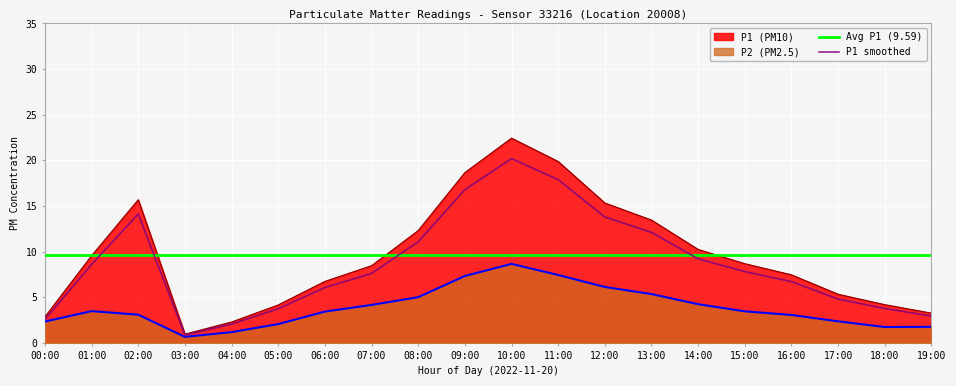

What is the total value across all series at 19:00?

17.5